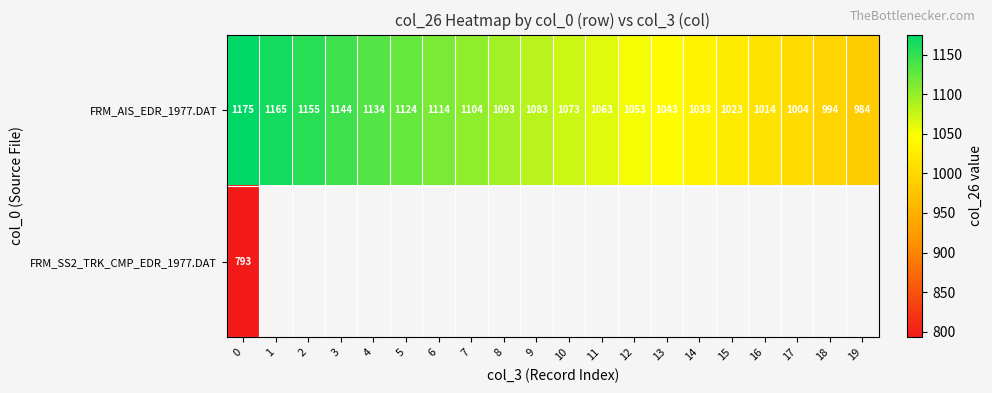

What is the average value of the FRM_AIS_EDR_1977.DAT series?

1078.8